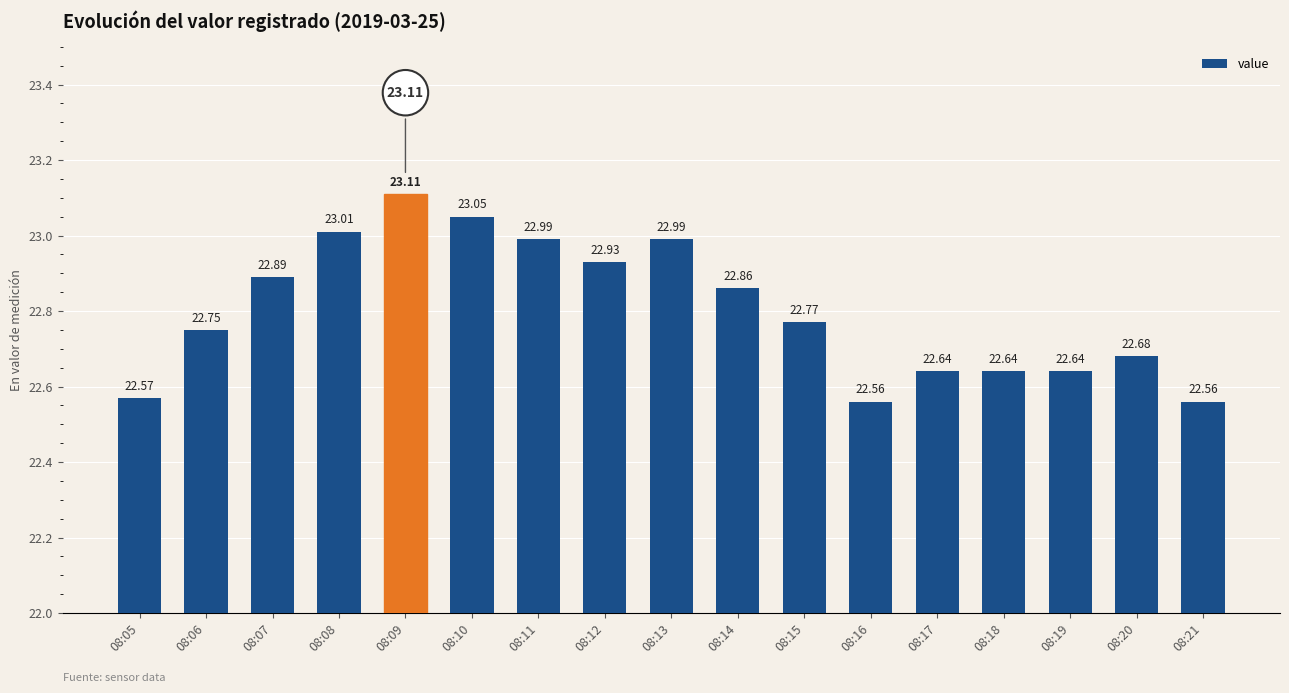

Approximately how many times larger is the value at 08:19 compared to 08:14?

1.0